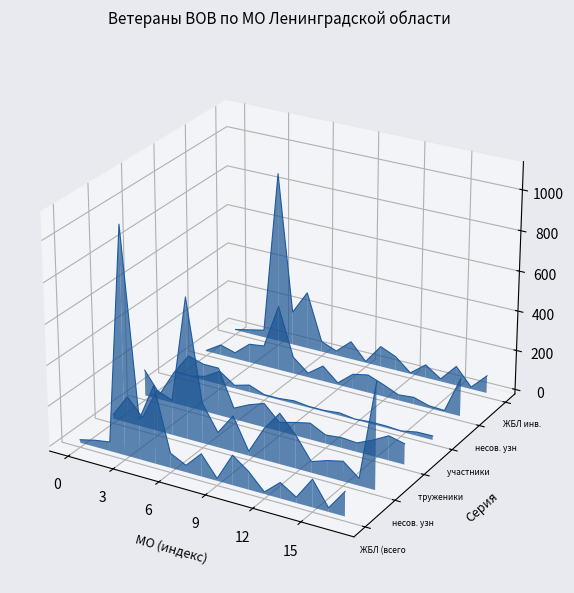

Is the value of несов. узники инв. at 9 greater than the value of ЖБЛ (всего) at 9?

No